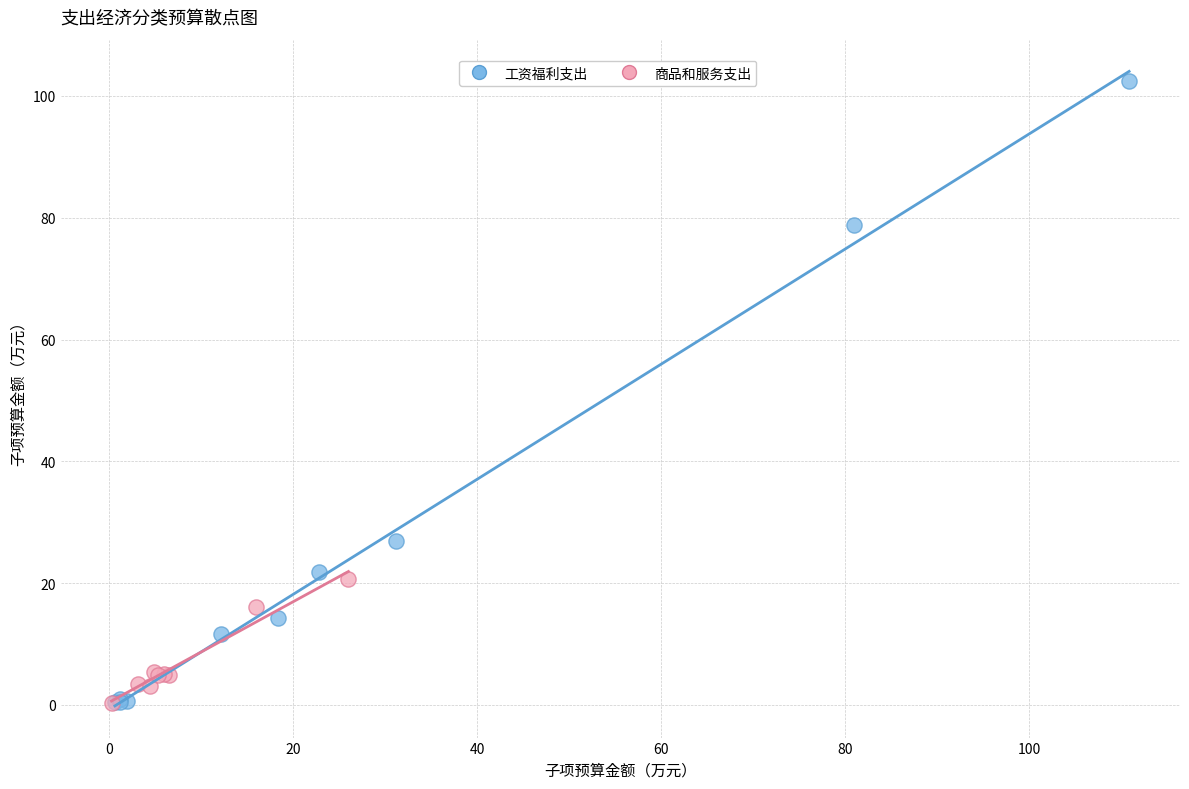

Which series contains the highest Y value?

工资福利支出